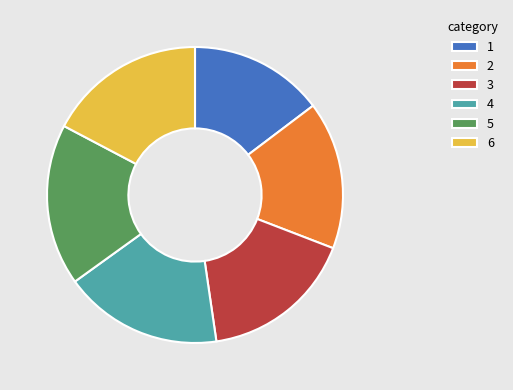

Approximately how many times larger is the value at 3 compared to 6?

1.0